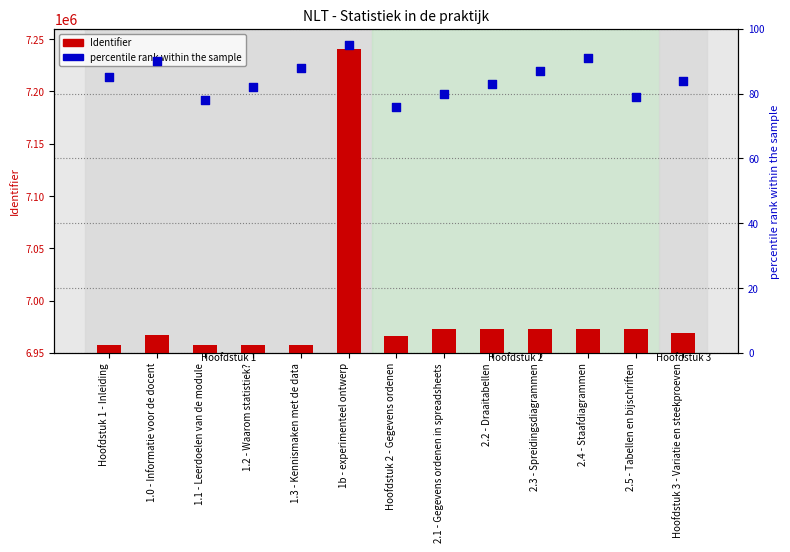

Which series reaches the minimum Y coordinate?

percentile rank within the sample